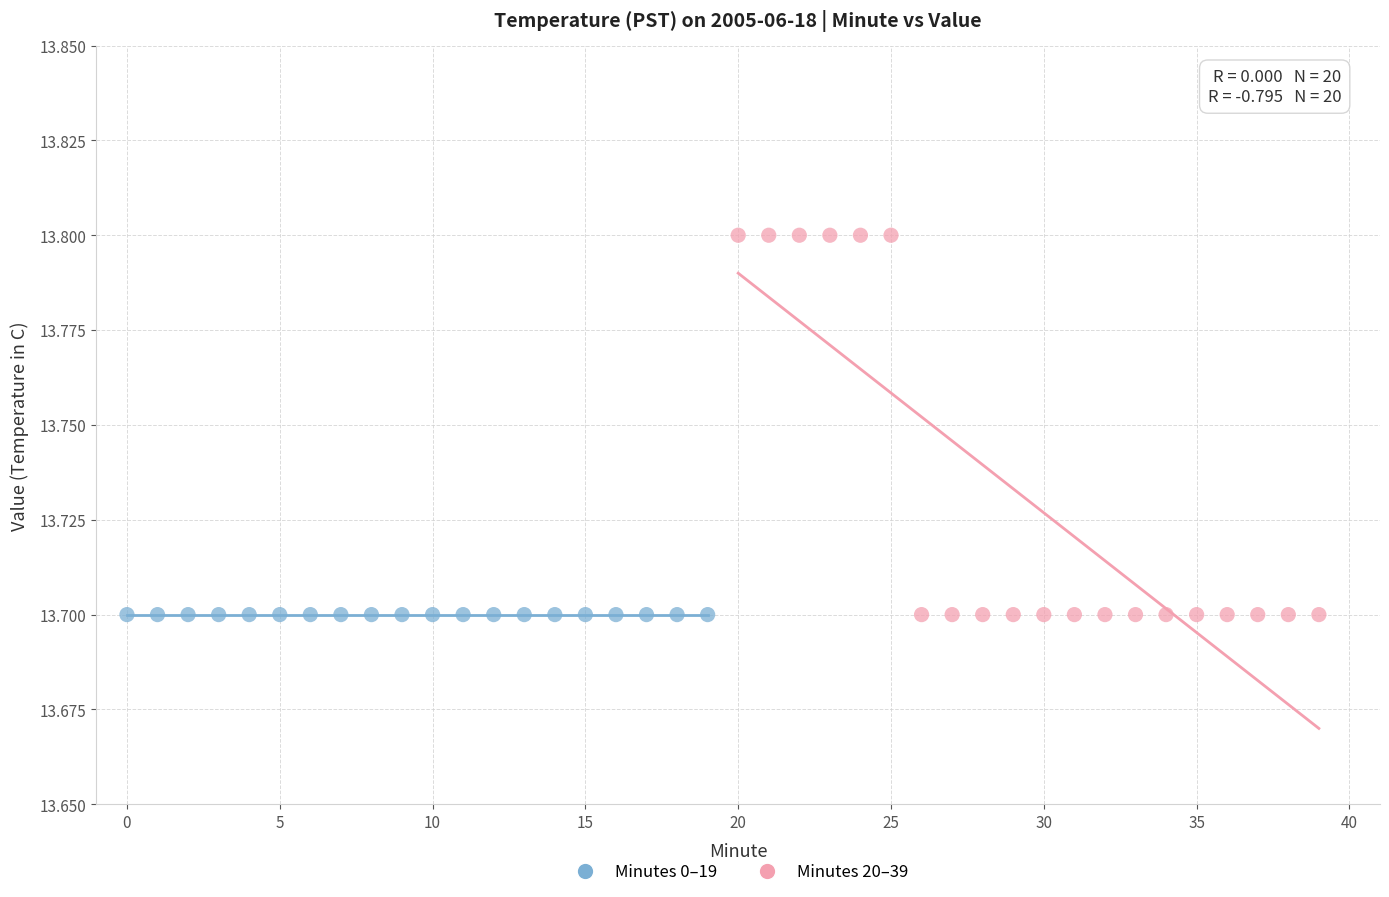

Which series reaches the maximum Y coordinate?

Minutes 20–39